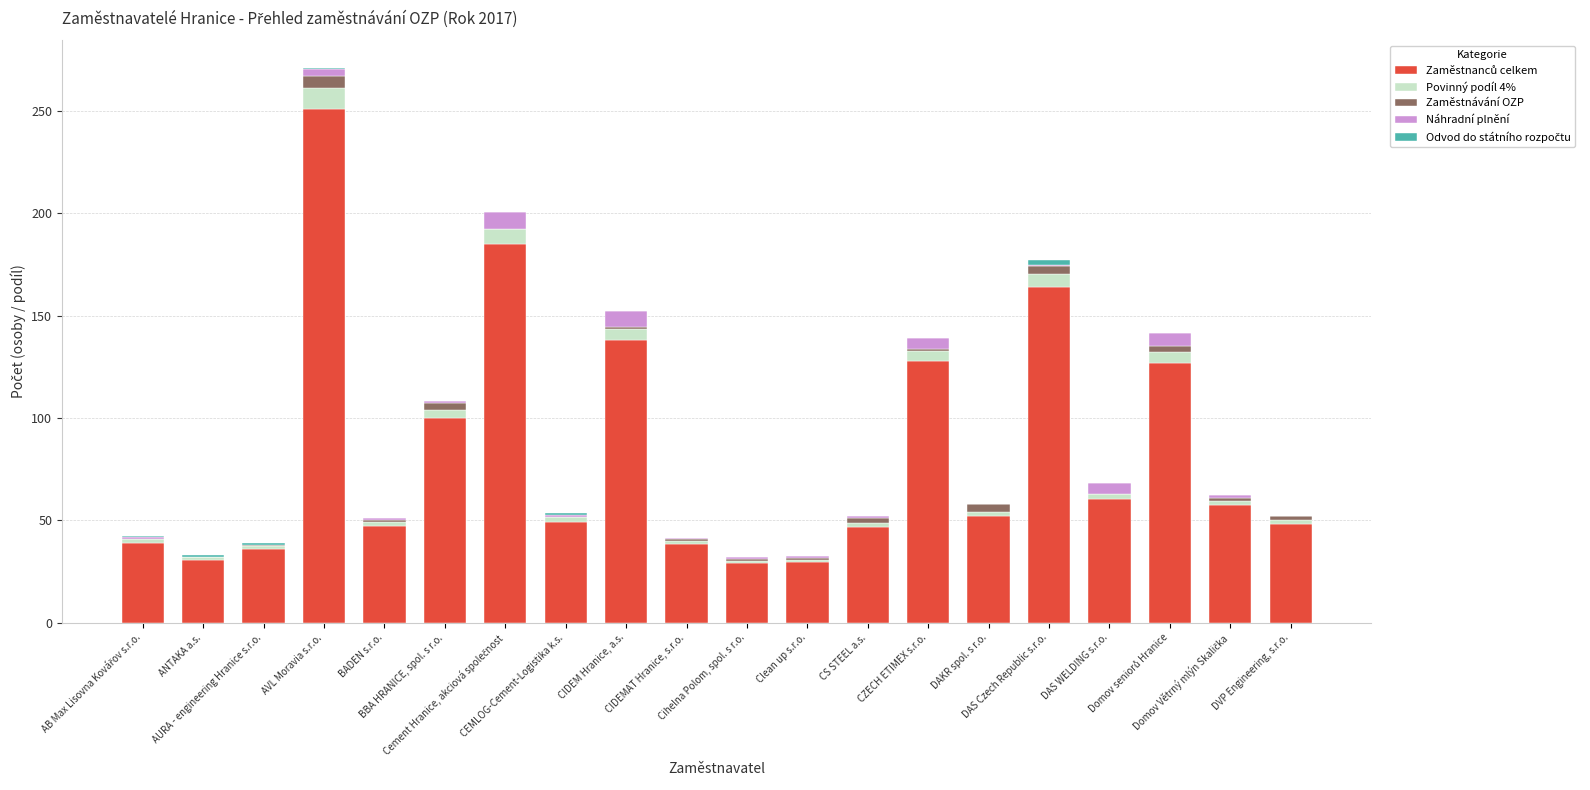

List the series in order of their peak value, lowest first.

Odvod do státního rozpočtu, Zaměstnávání OZP, Náhradní plnění, Povinný podíl 4%, Zaměstnanců celkem